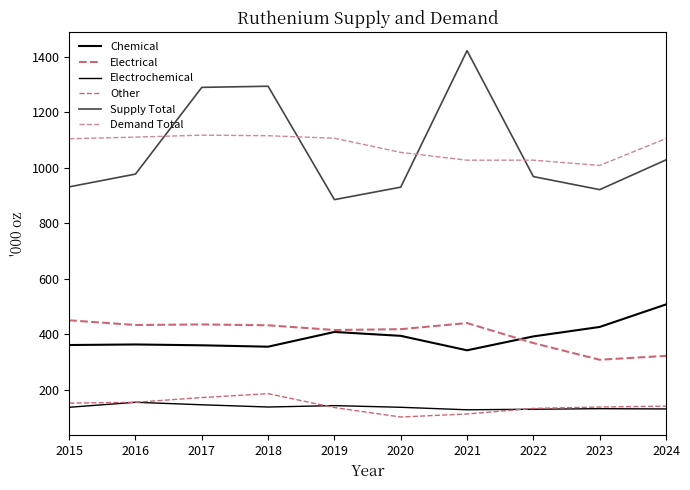

At which label does Electrical first exceed 433?

2015